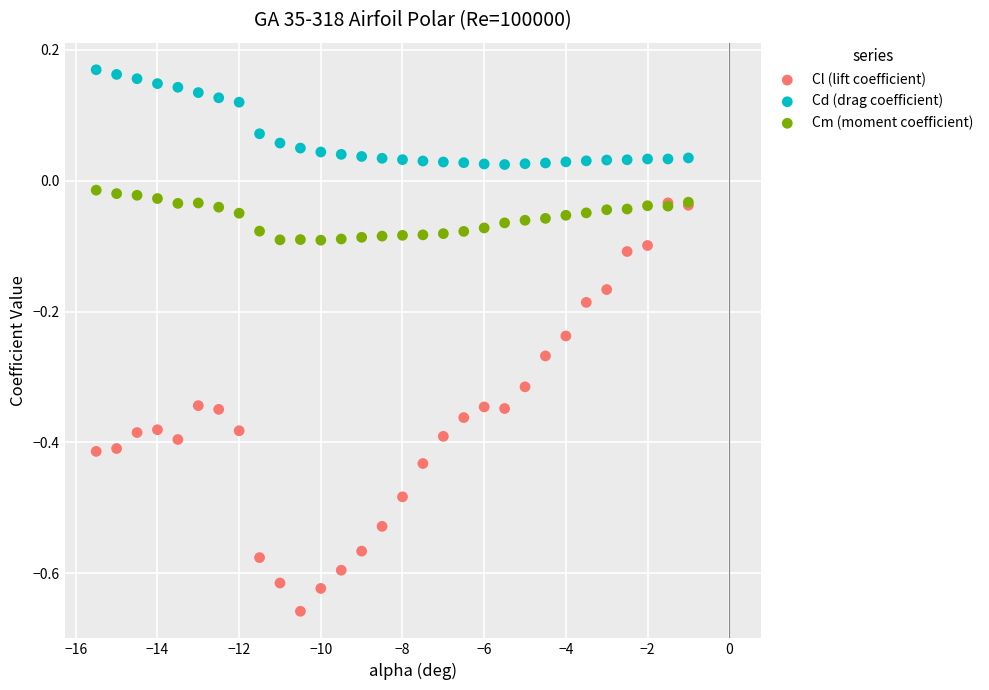

What are all the series names shown in the legend?

Cl (lift coefficient), Cd (drag coefficient), Cm (moment coefficient)